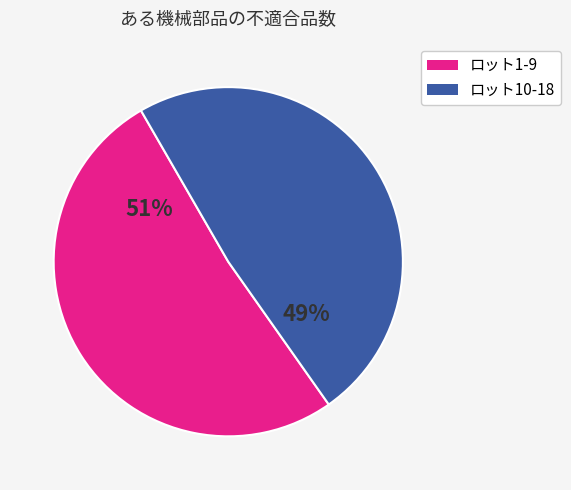

Is there a majority slice in this chart?

Yes